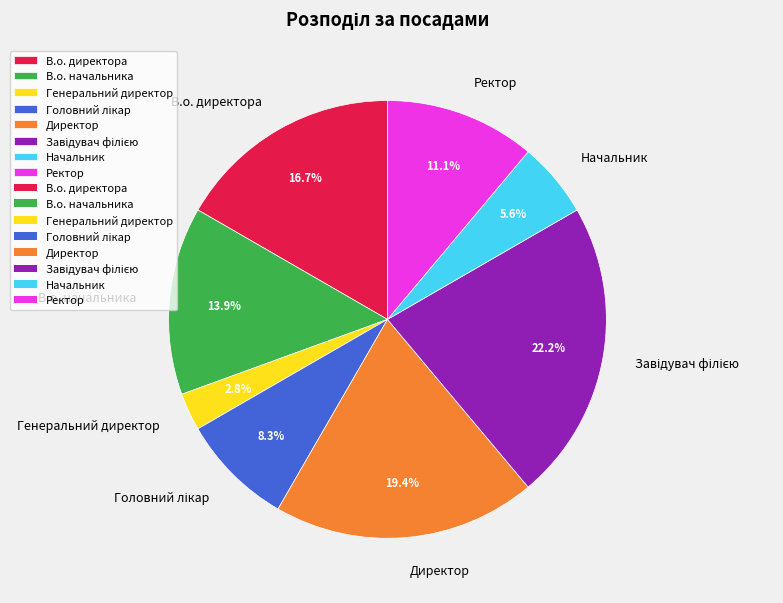

How many slices are in this pie chart?

8